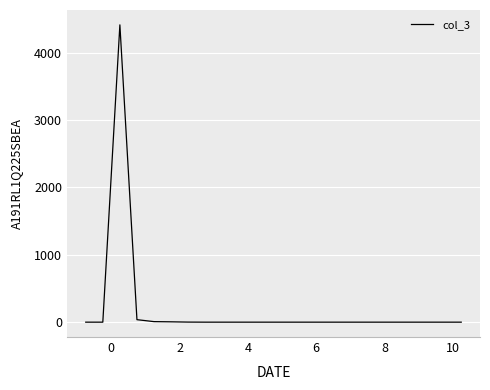

What is the difference between the maximum and minimum values?

4413